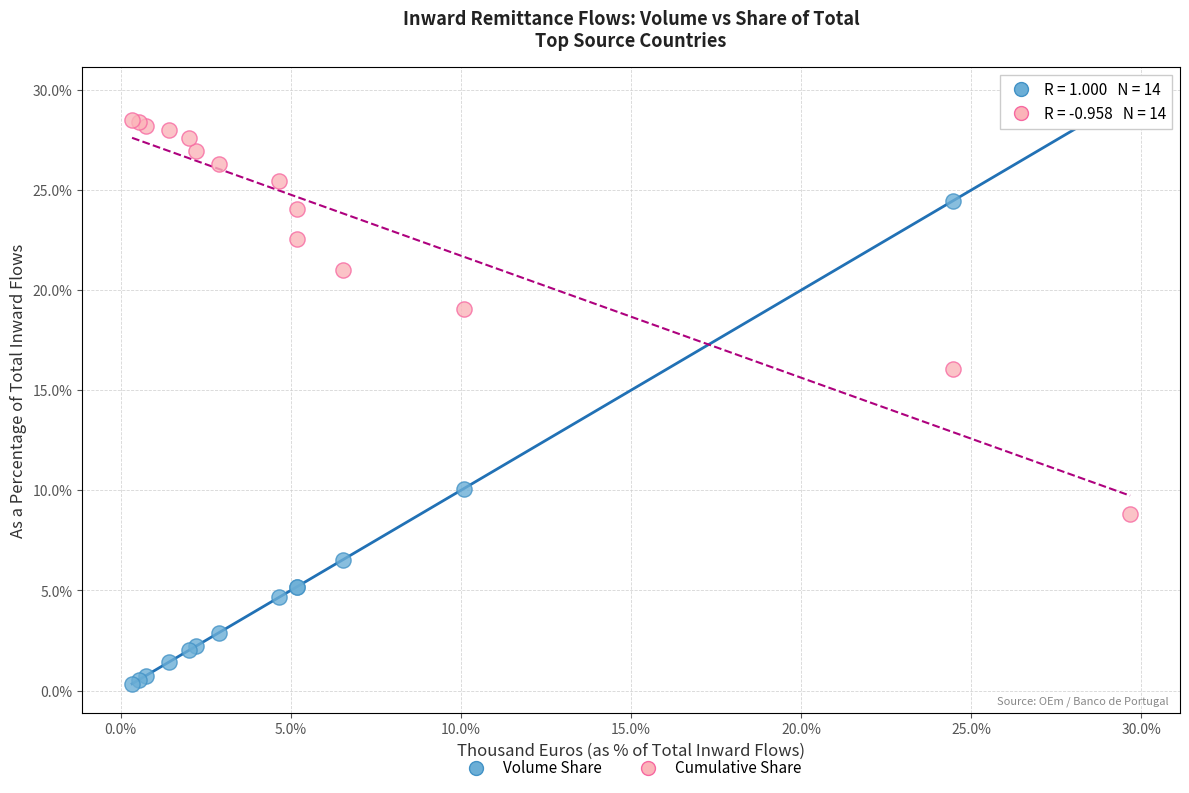

Across all series, what Y value is closest to 15?

16.1